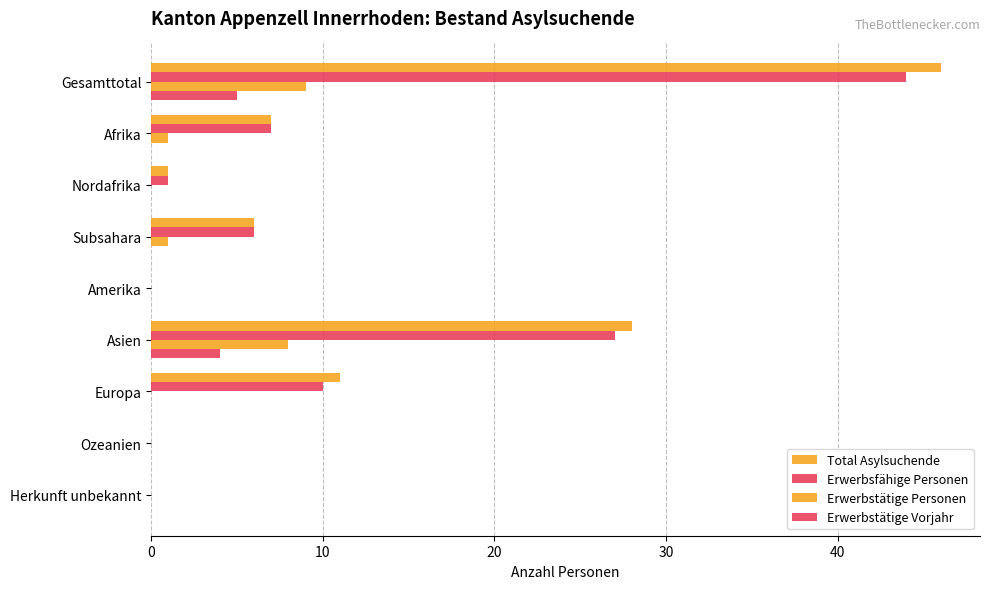

Are the bars horizontal?

Yes